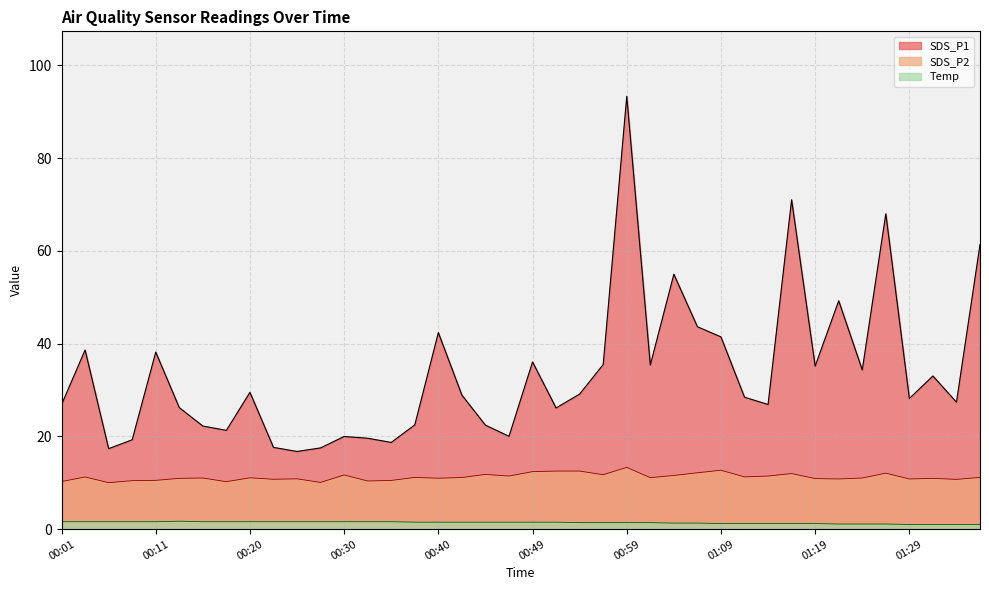

Reading right to left, list all the values displayed in this chart.

SDS_P1: 61.4	27.4	33.0	28.2	68.0	34.3	49.2	35.1	71.0	26.9	28.4	41.5	43.6	55.0	35.4	93.3	35.5	29.1	26.1	36.0	20.0	22.4	28.9	42.4	22.5	18.7	19.6	20.0	17.5	16.8	17.6	29.5	21.3	22.2	26.2	38.2	19.3	17.4	38.6	26.9
SDS_P2: 11.2	10.7	10.9	10.8	12.1	11.0	10.8	10.9	12.0	11.4	11.3	12.7	12.2	11.6	11.1	13.3	11.7	12.5	12.5	12.4	11.4	11.8	11.1	11.0	11.2	10.5	10.4	11.7	10.1	10.8	10.8	11.1	10.2	11.0	10.9	10.5	10.4	10.0	11.2	10.2
Temp: 1.0	1.0	1.0	1.0	1.1	1.1	1.1	1.2	1.2	1.2	1.2	1.2	1.3	1.3	1.4	1.4	1.4	1.4	1.5	1.5	1.5	1.5	1.5	1.5	1.5	1.6	1.6	1.6	1.6	1.6	1.6	1.6	1.6	1.6	1.7	1.6	1.6	1.6	1.6	1.6